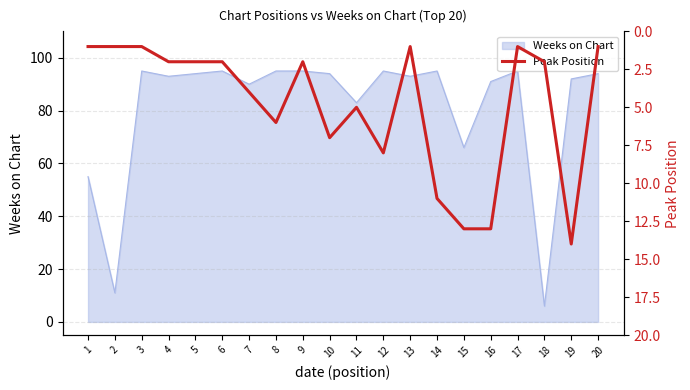

Reading left to right, extract all data points from this chart.

1	1	1	2	2	2	4	6	2	7	5	8	1	11	13	13	1	2	14	1